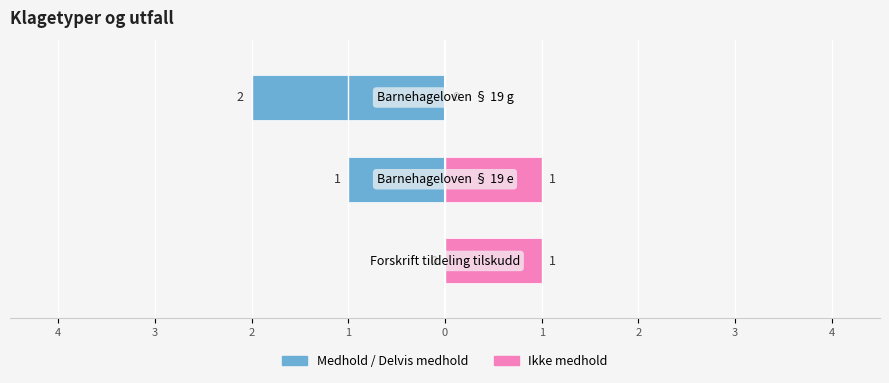

What is the difference between the highest and lowest values at 2?

2